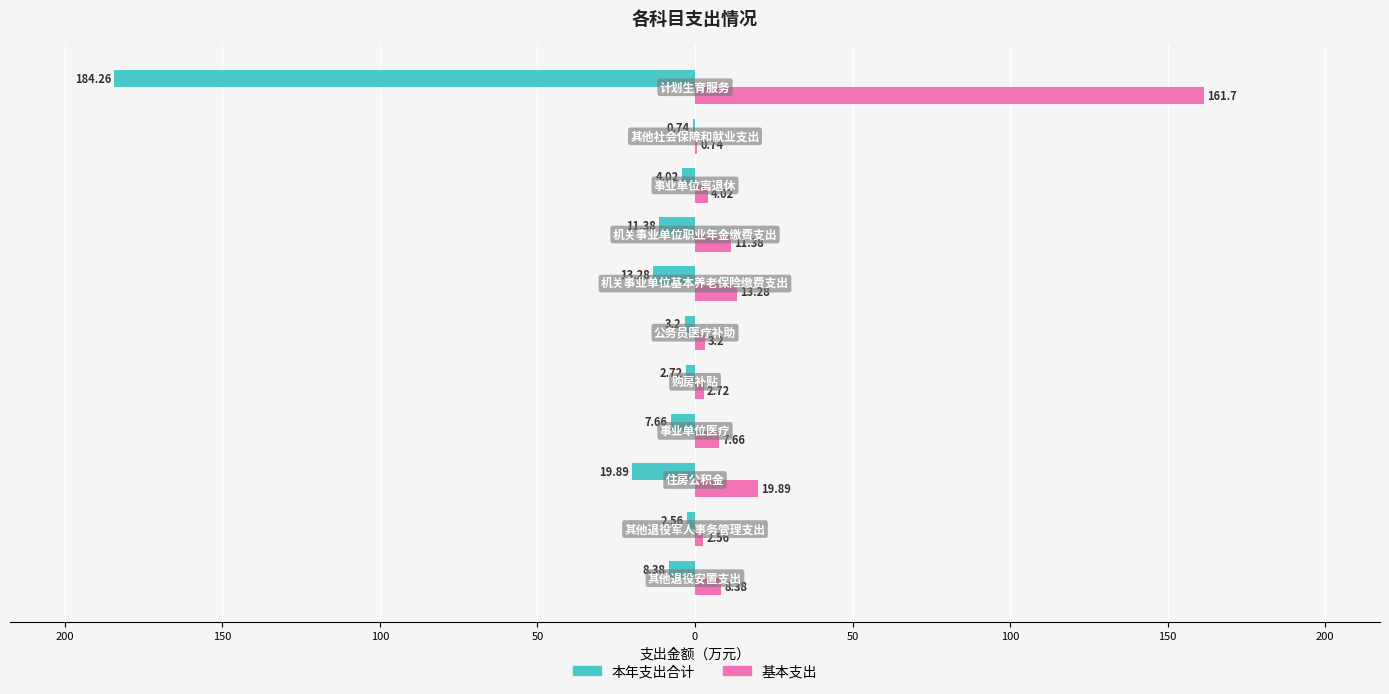

Reading right to left, transcribe all the data shown in this chart.

本年支出合计: -184.3	-0.7	-4.0	-11.4	-13.3	-3.2	-2.7	-7.7	-19.9	-2.6	-8.4
基本支出: 161.7	0.7	4.0	11.4	13.3	3.2	2.7	7.7	19.9	2.6	8.4